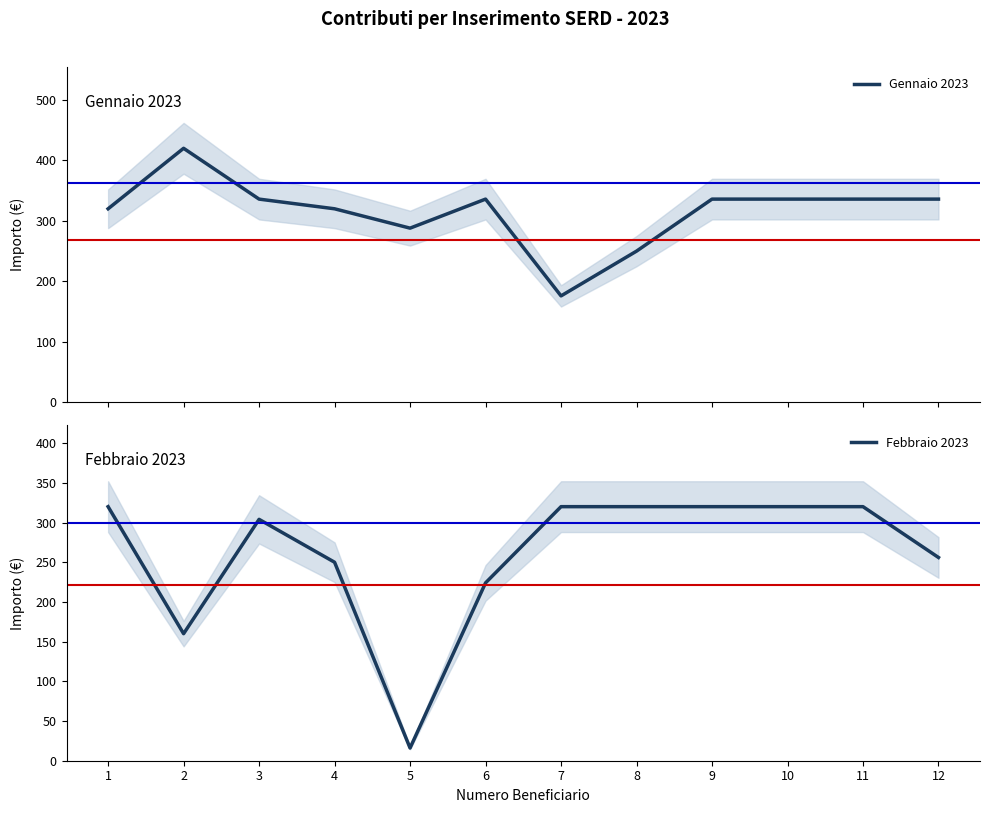

How many times do Gennaio 2023 and Febbraio 2023 cross each other?

2